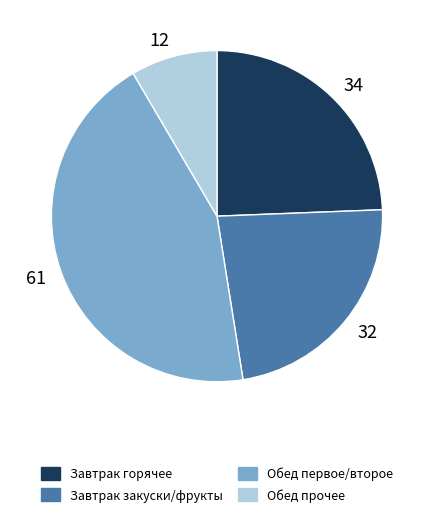

Does any single category account for the majority?

No